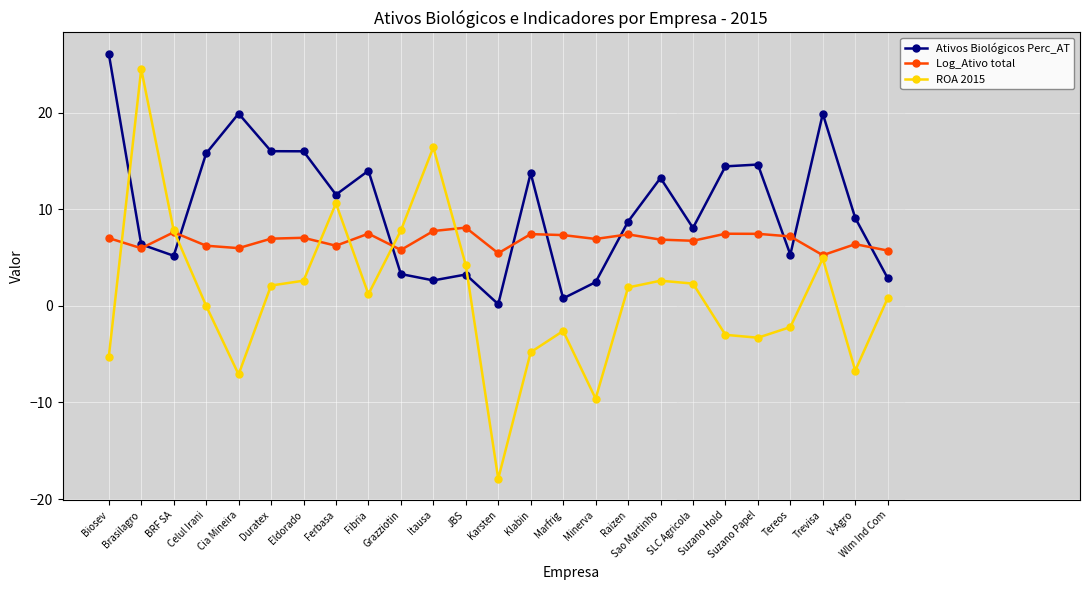

Rank the series by their maximum value, from highest to lowest.

Ativos Biológicos Perc_AT, ROA 2015, Log_Ativo total